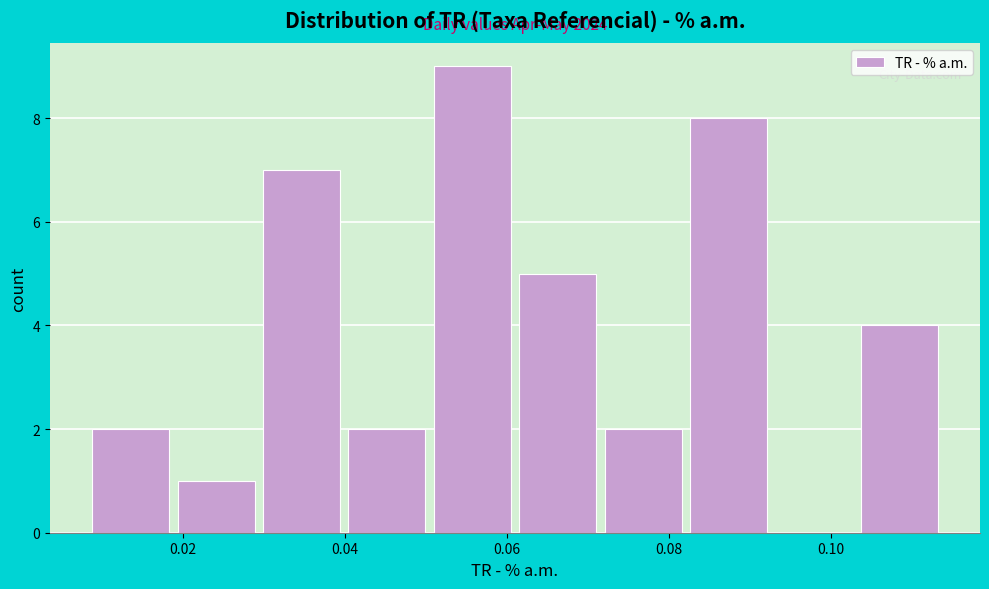

Over which range of the x-axis is the bar tallest?

0.052 to 0.062